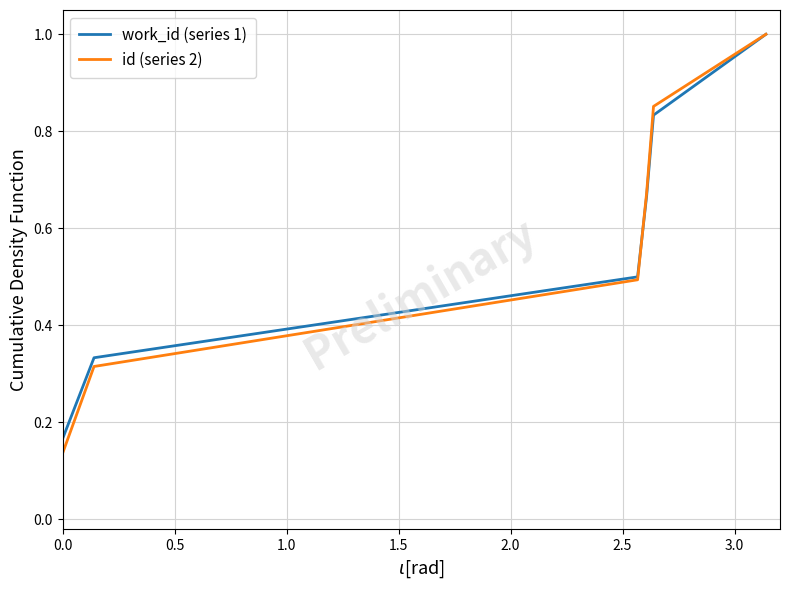

What is the greatest value displayed?

1.0